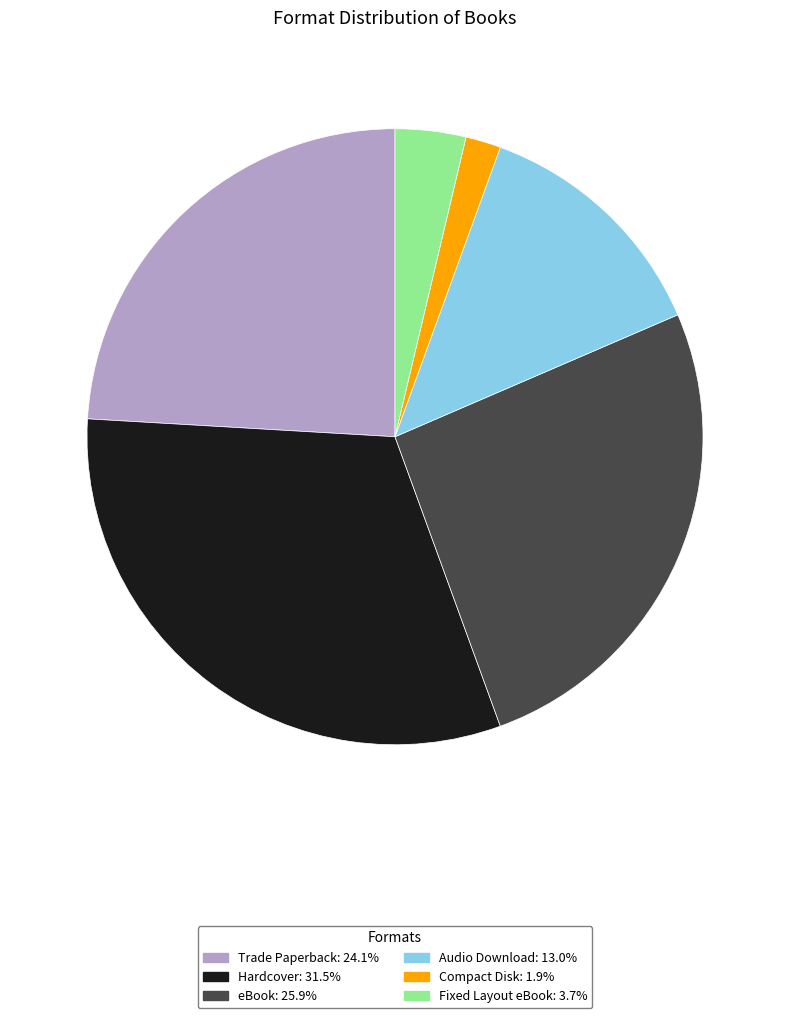

What is the smallest slice in the pie chart?

Compact Disk